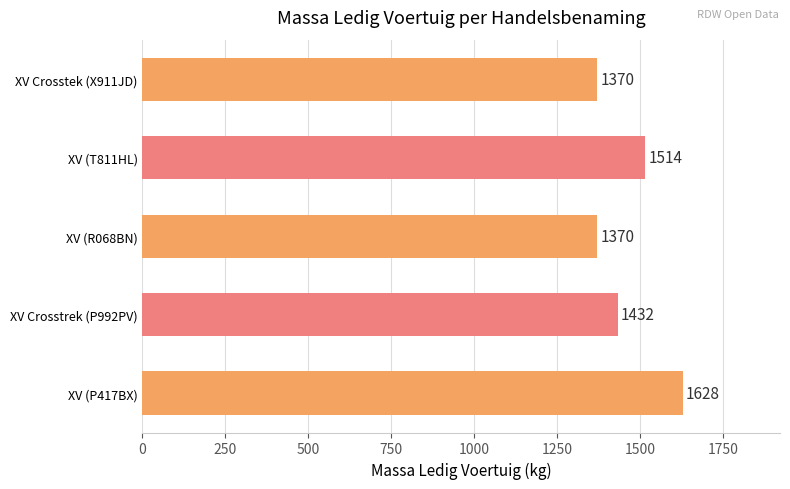

What is the minimum value shown in the chart?

1370